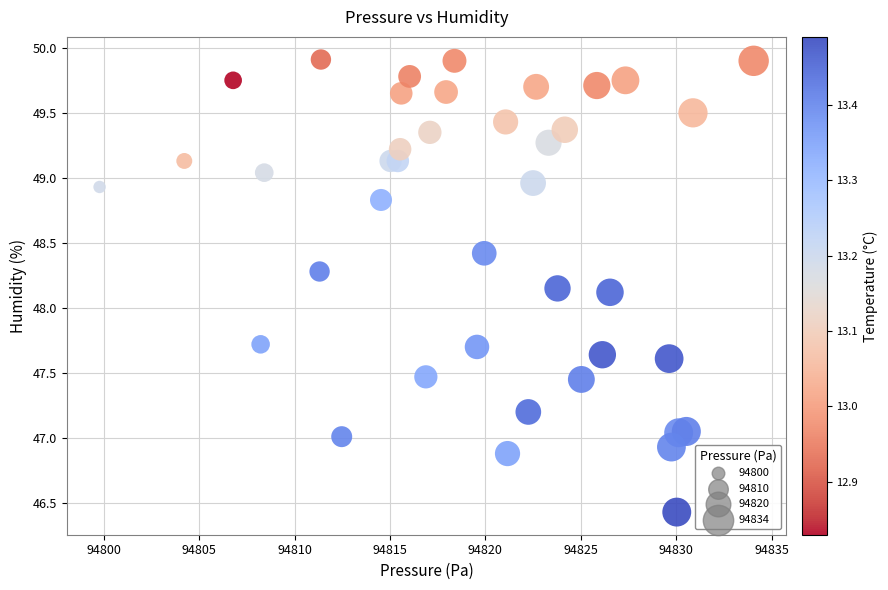

What is the range of Y values (max minus min)?

3.5